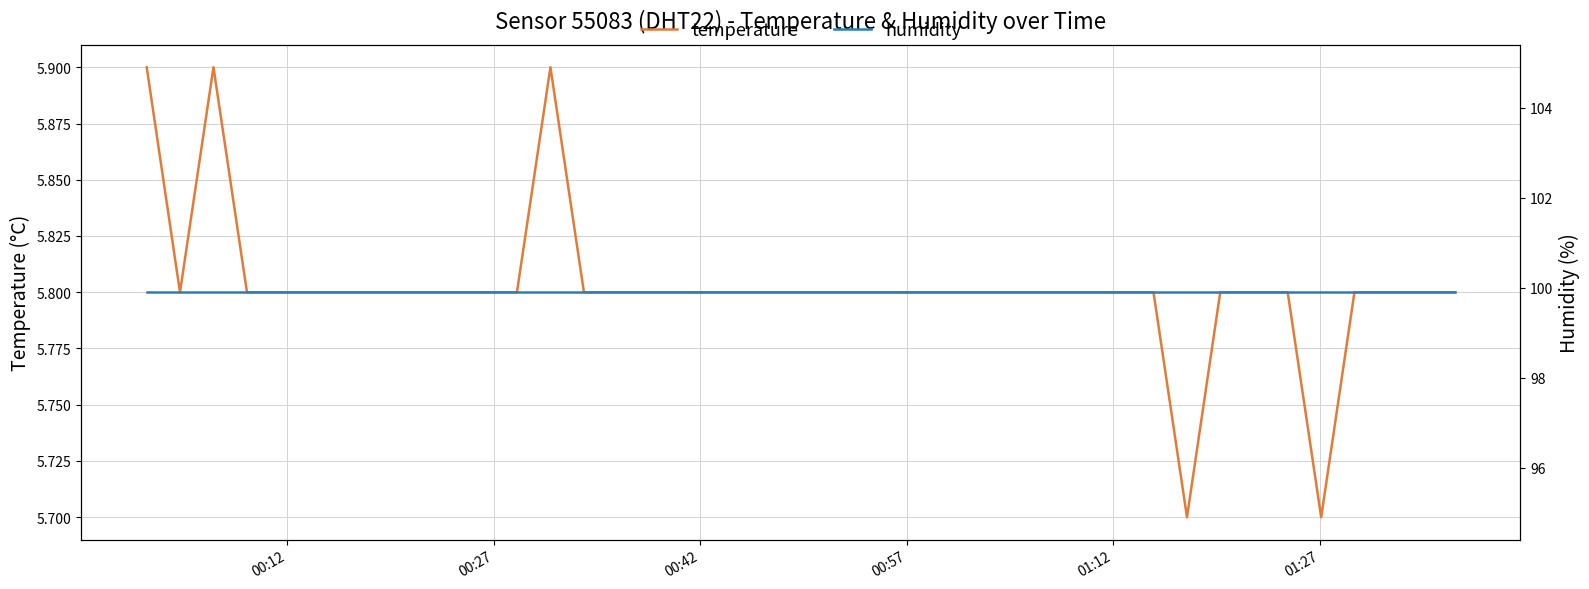

What is the lowest value of the temperature series?

5.7